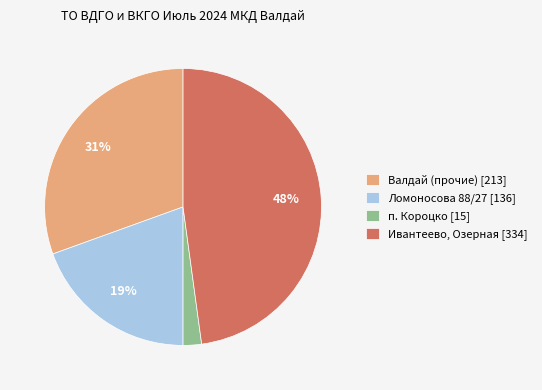

Which has a higher value, Валдай (прочие) [213] or п. Короцко [15]?

Валдай (прочие) [213]